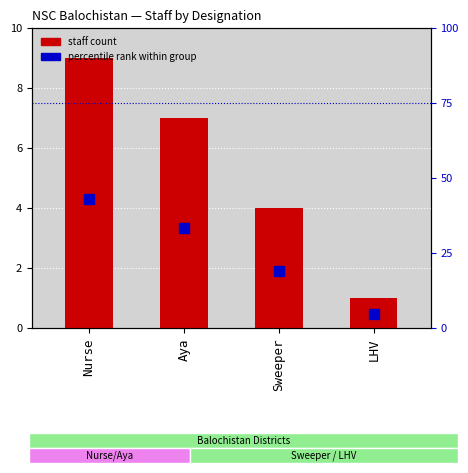

The percentile rank within group series shows 31.3 at Sweeper. True or false?

False